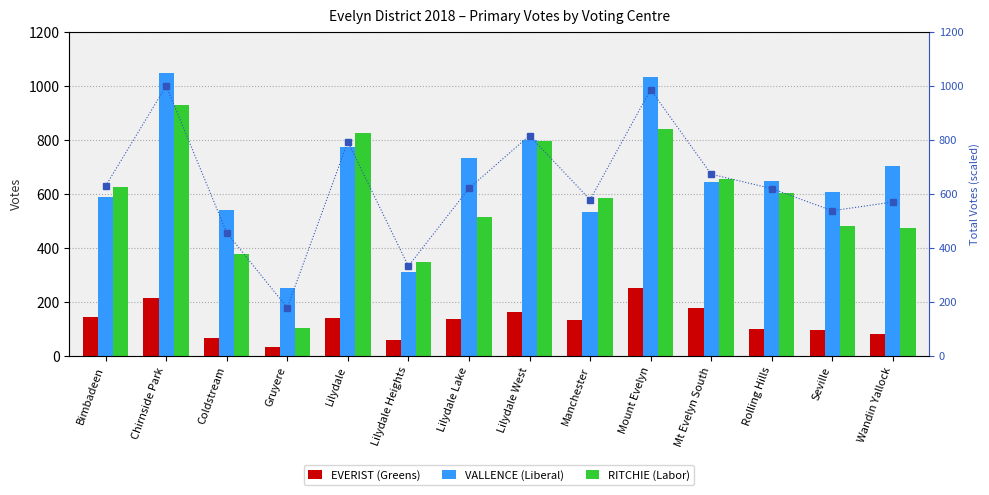

At Lilydale, list the series in order from largest to smallest.

RITCHIE (Labor), Total votes (scaled), VALLENCE (Liberal), EVERIST (Greens)